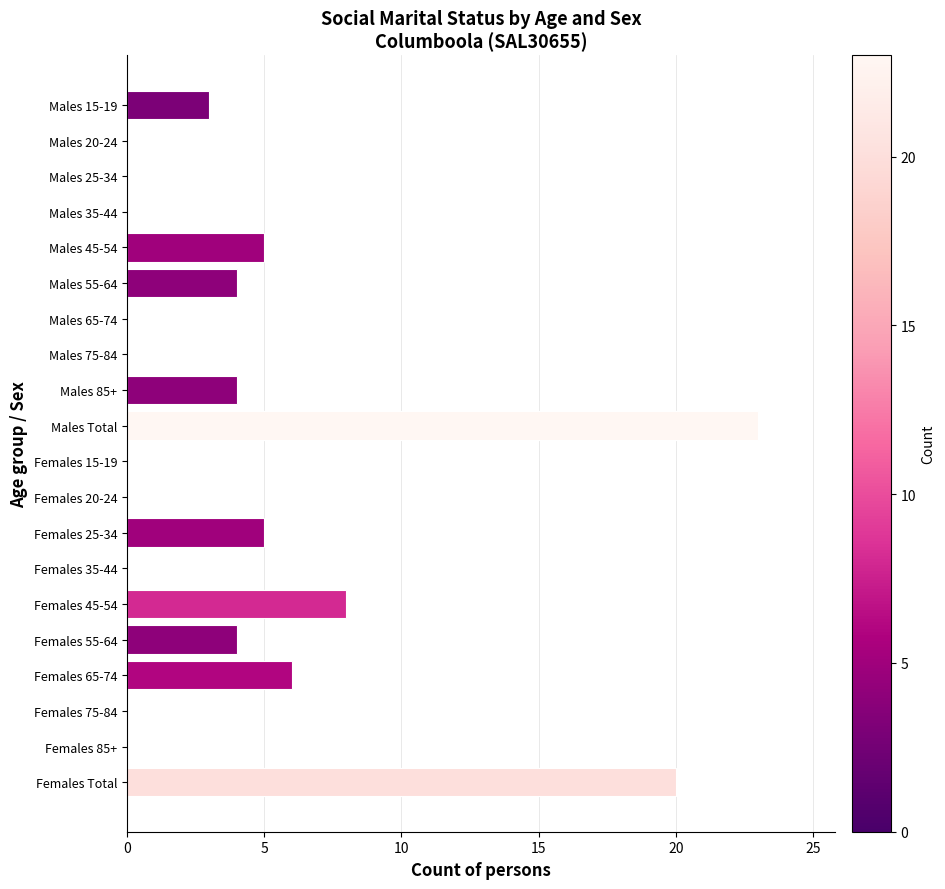

How many groups of bars are there?

20